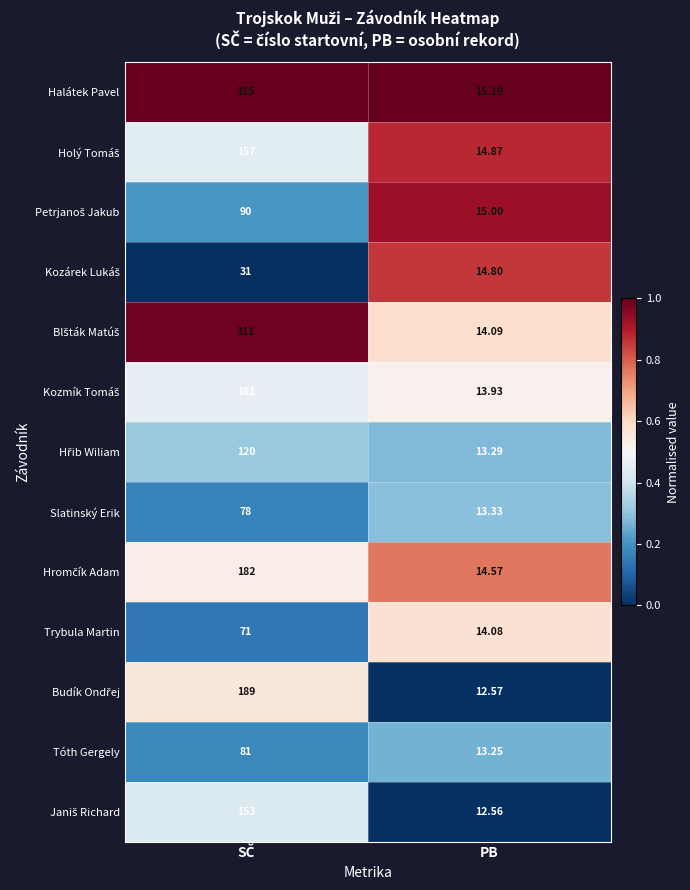

Which series has the largest total across all categories?

Halátek Pavel